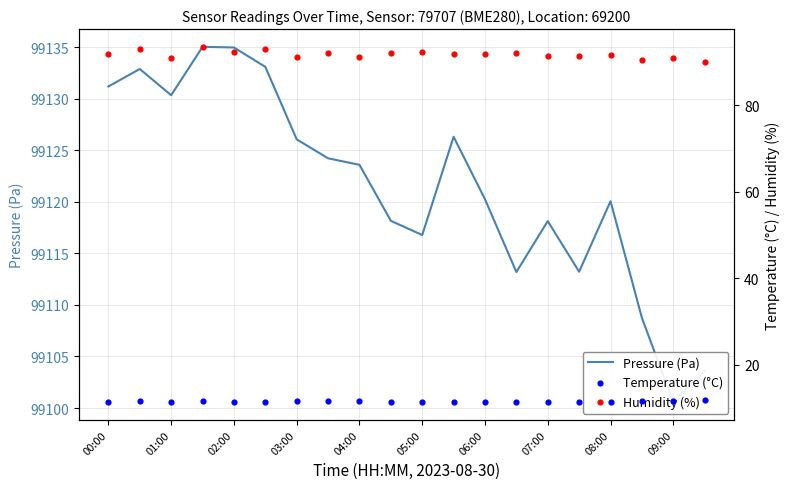

What are all the series names shown in the legend?

Pressure (Pa), Temperature (°C), Humidity (%)